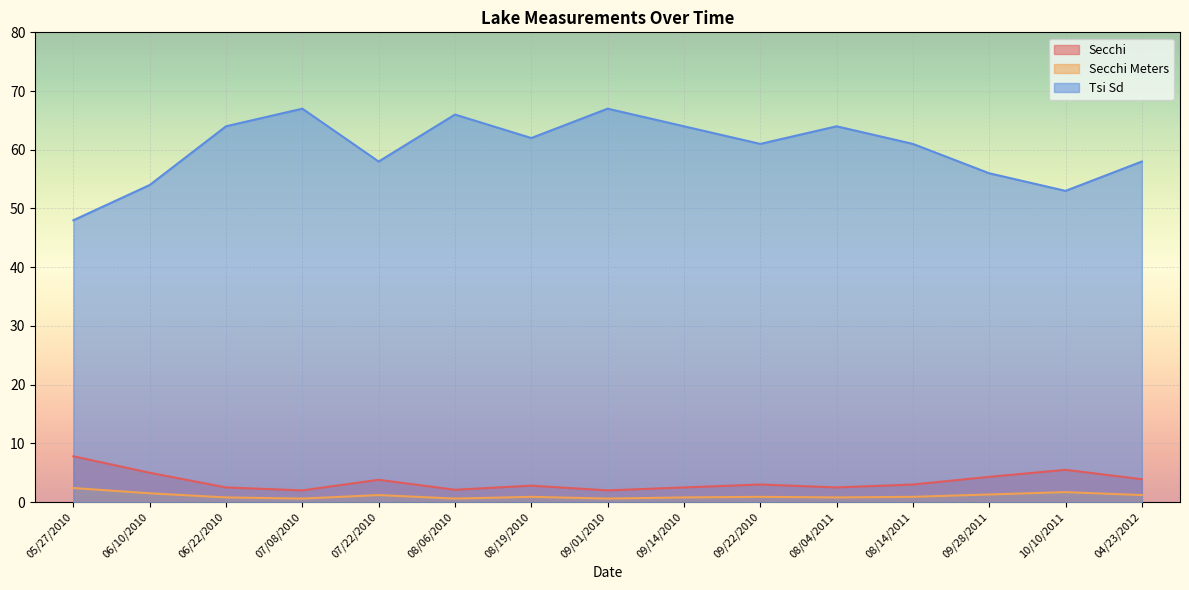

Between 08/04/2011 and 09/28/2011, which series saw the biggest shift?

Tsi Sd